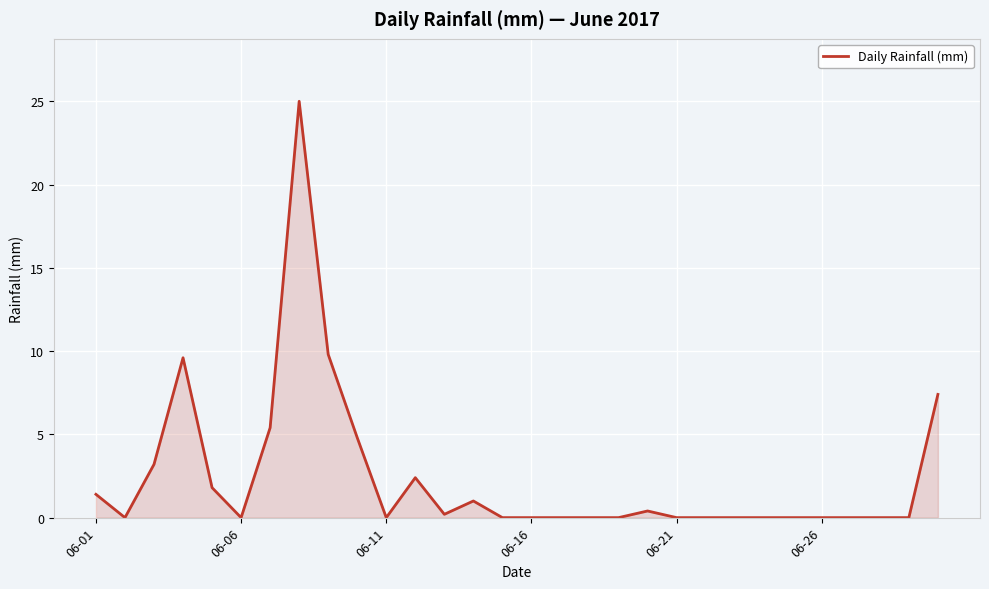

What is the greatest value displayed?

25.0